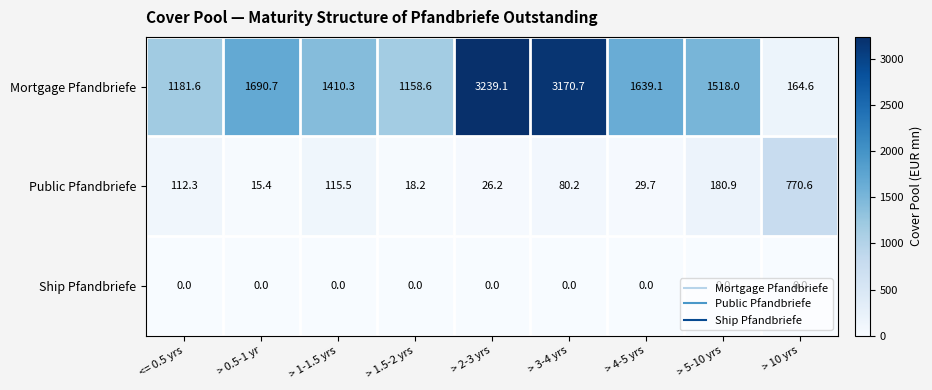

The value of Mortgage Pfandbriefe at > 1-1.5 yrs is 573.0. True or false?

False